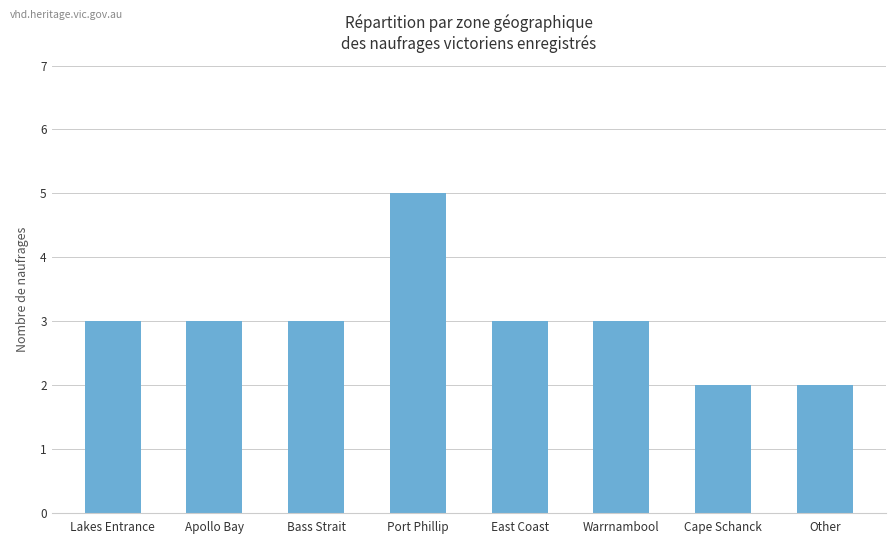

Reading left to right, extract all data points from this chart.

Lakes Entrance=3	Apollo Bay=3	Bass Strait=3	Port Phillip=5	East Coast=3	Warrnambool=3	Cape Schanck=2	Other=2